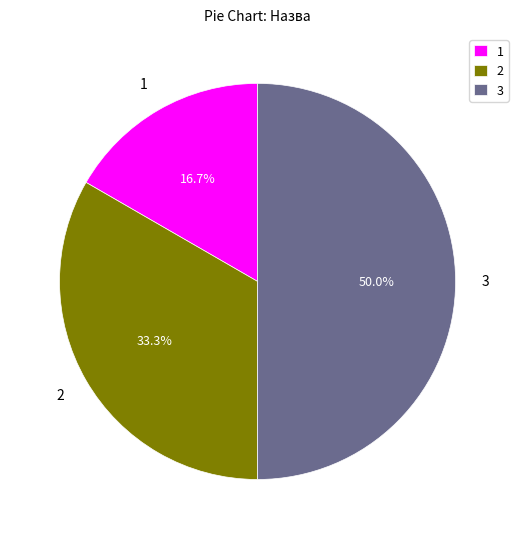

Does 1 represent more than half of the total?

No